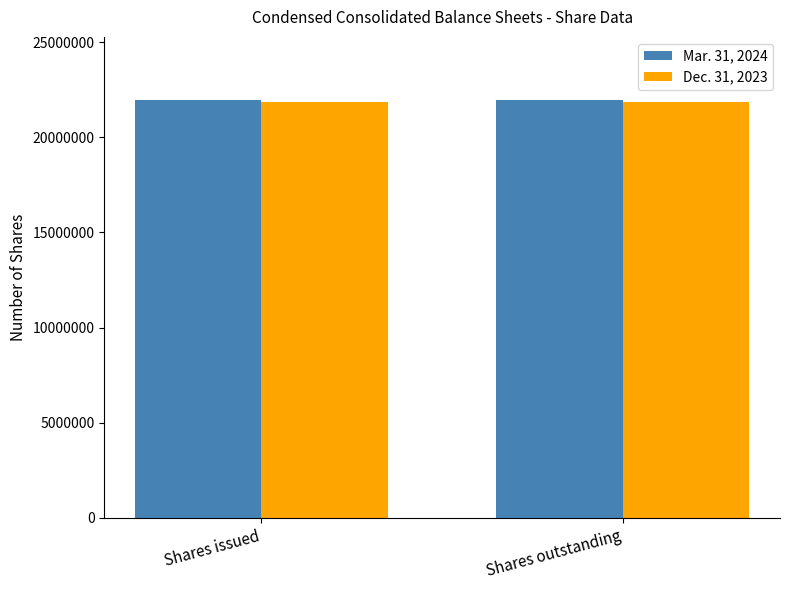

Rank the series by their maximum value, from highest to lowest.

Mar. 31, 2024, Dec. 31, 2023